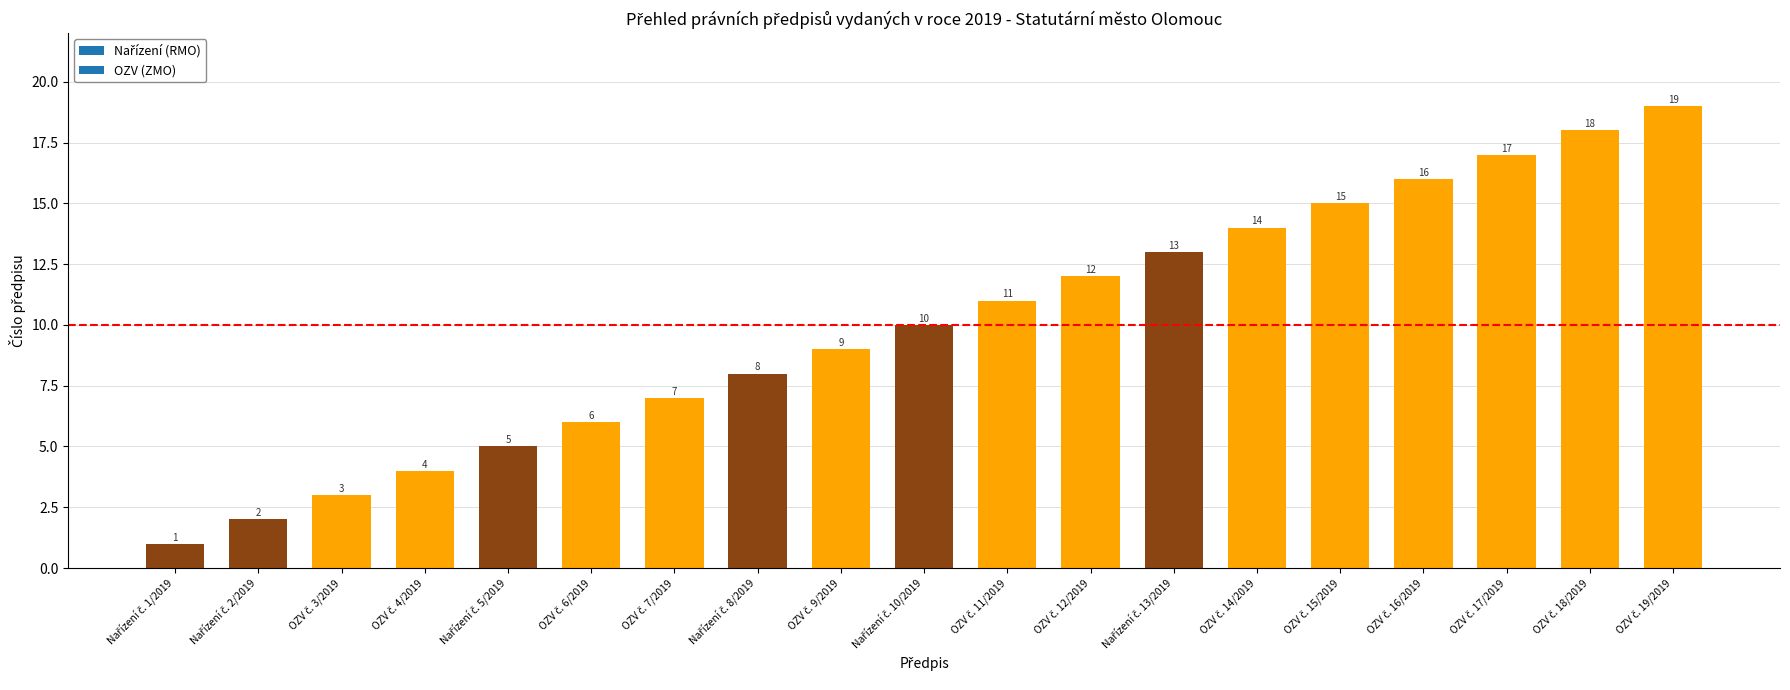

What is the value of the 10th bar from the left?

10